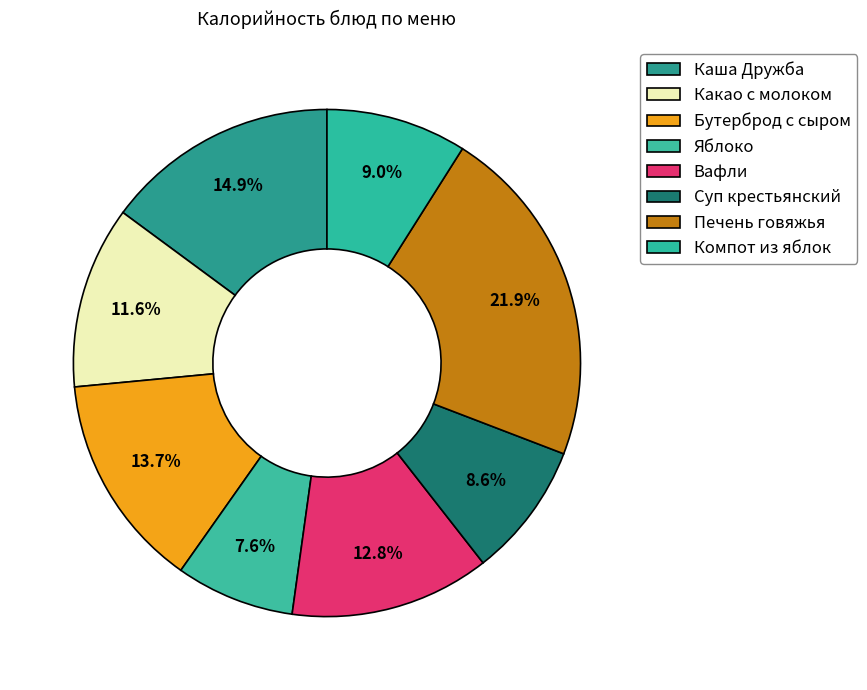

How many slices are in this pie chart?

8